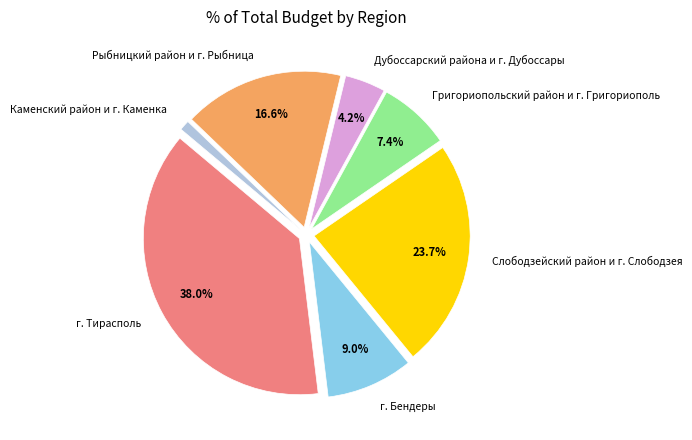

Is г. Бендеры the majority of the pie?

No